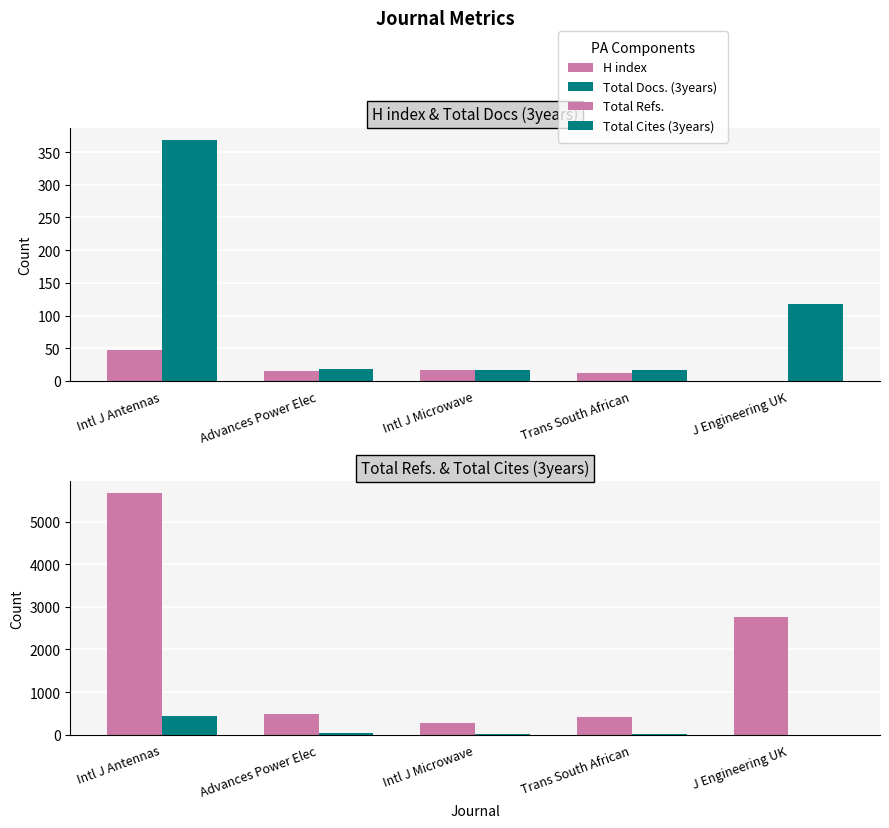

How many groups of bars are there?

5